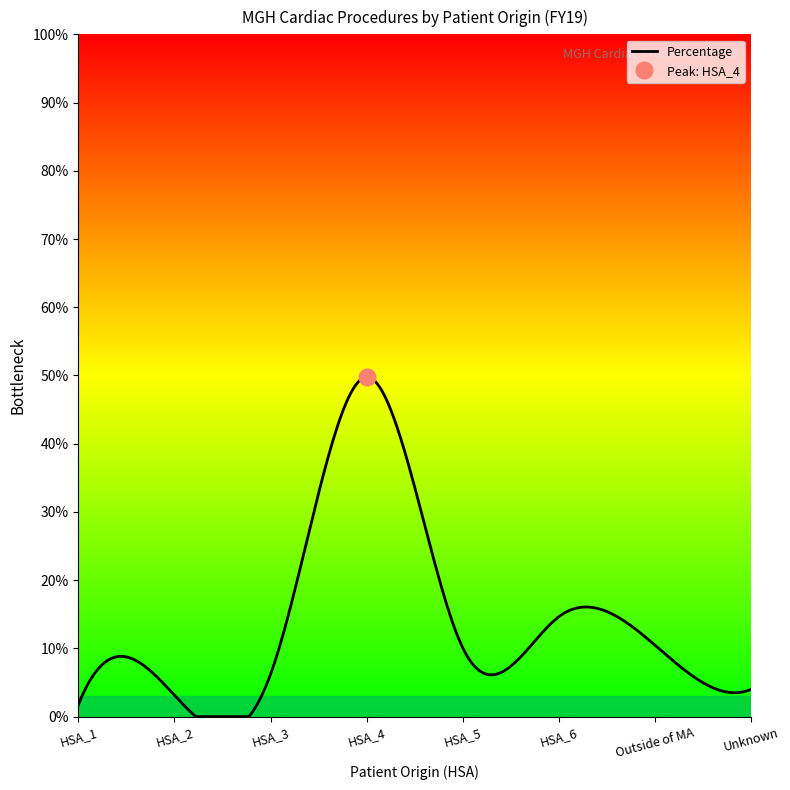

What position from the right is HSA_5?

4